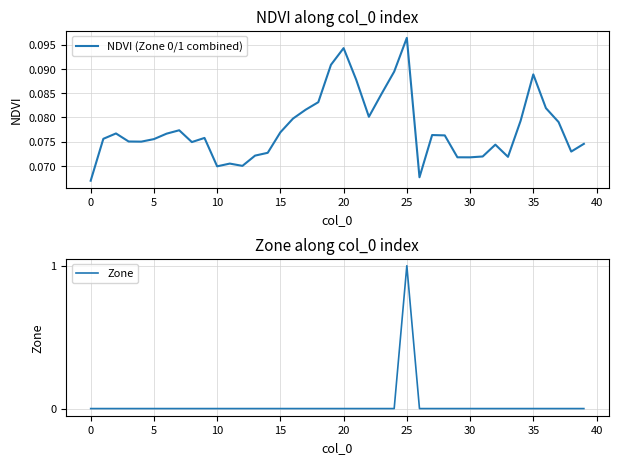

Between 28 and 34, which is larger?

34